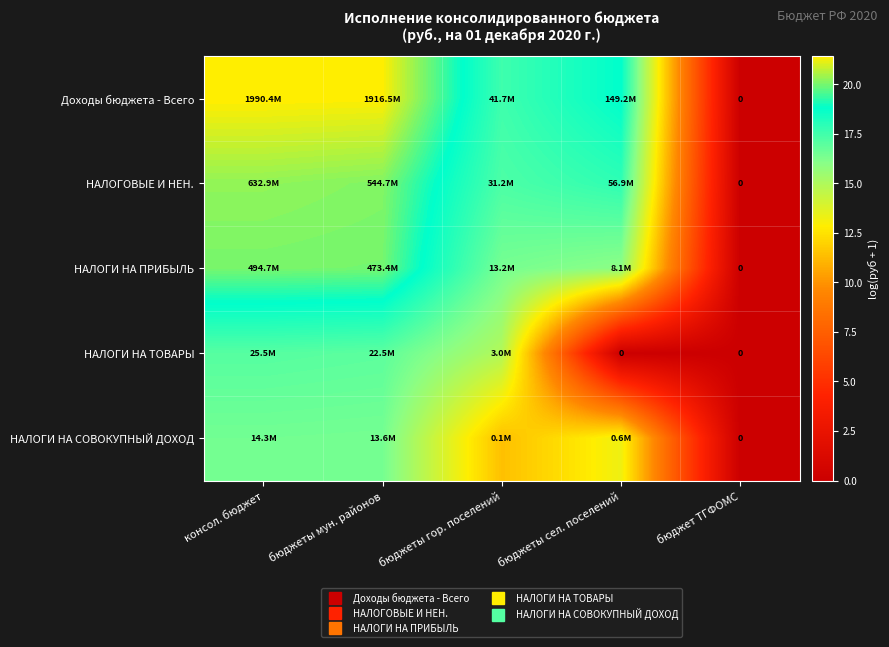

Where is НАЛОГИ НА ПРИБЫЛЬ nearest to the value 10?

бюджеты сел. поселений